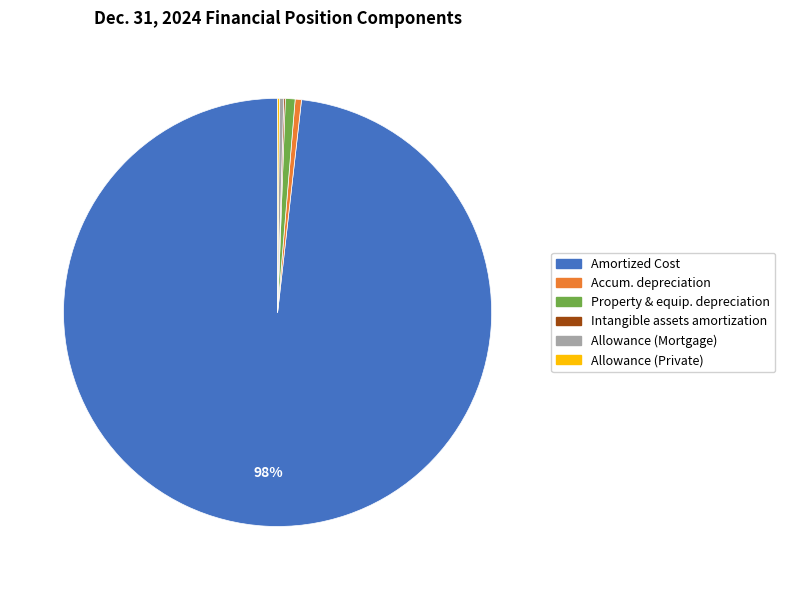

Is there any slice that represents more than half of the pie?

Yes